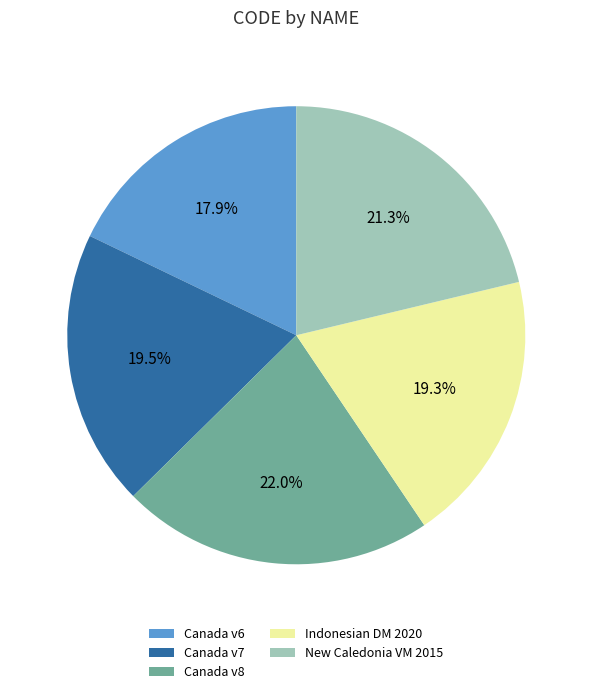

Does any single category account for the majority?

No